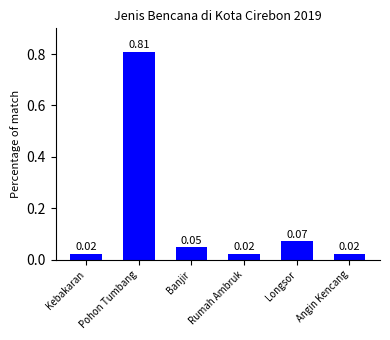

Which category has the highest value across all series?

Pohon Tumbang